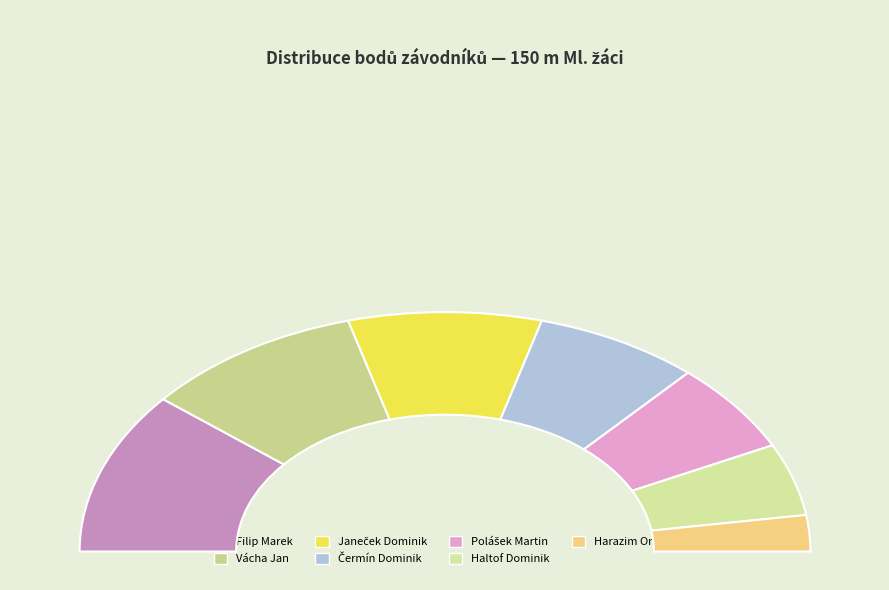

To the nearest percent, what is the average slice percentage?

14%